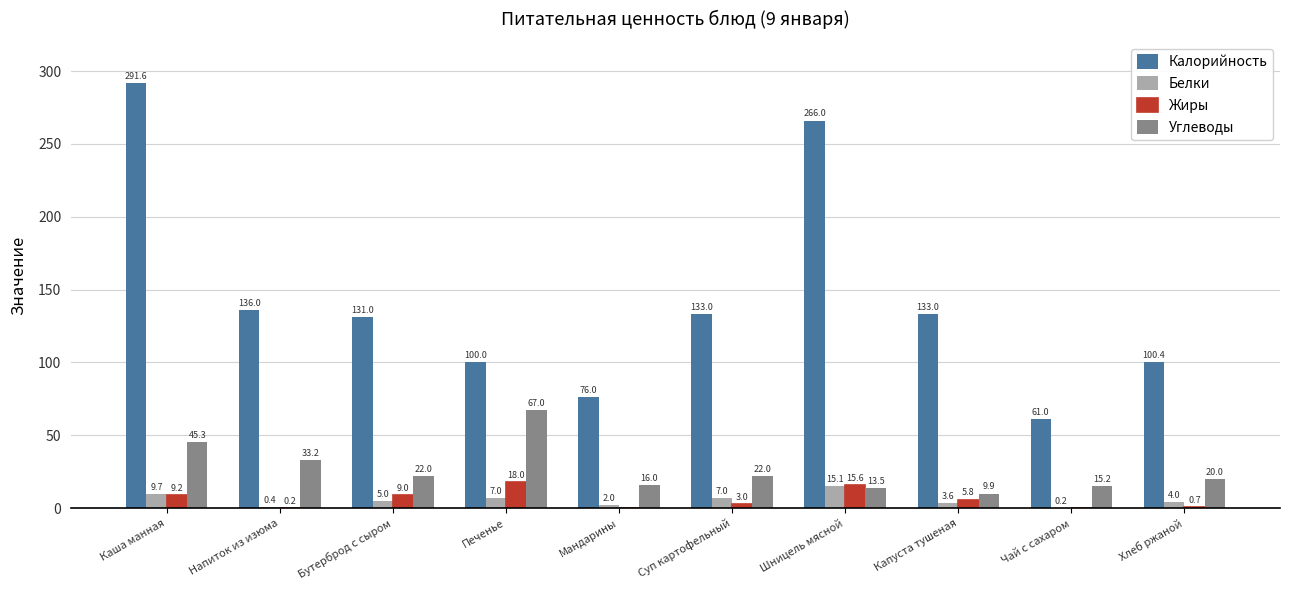

Where is Жиры nearest to the value 9?

Бутерброд с сыром